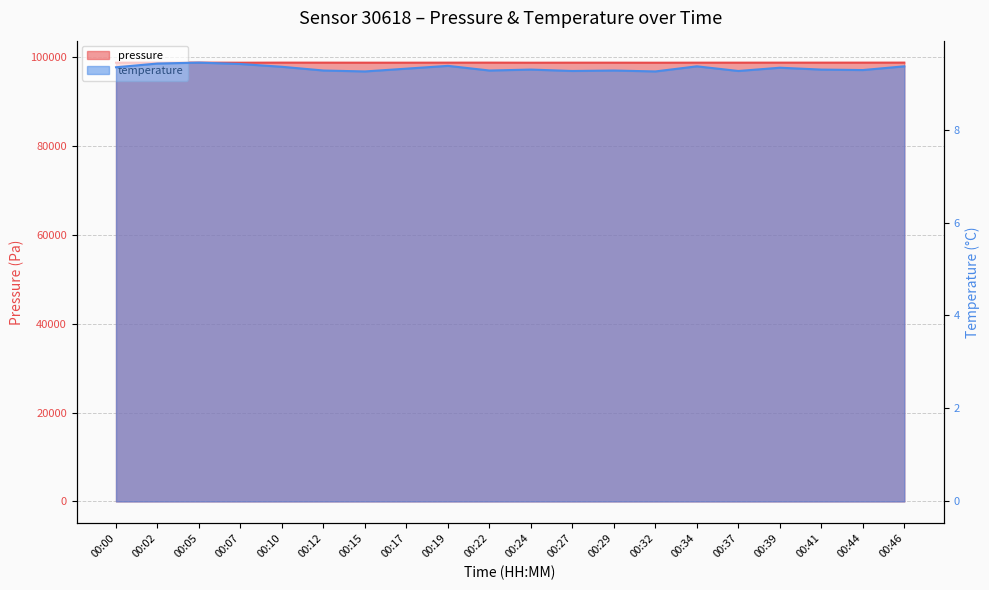

Which category has the highest value across all series?

00:46